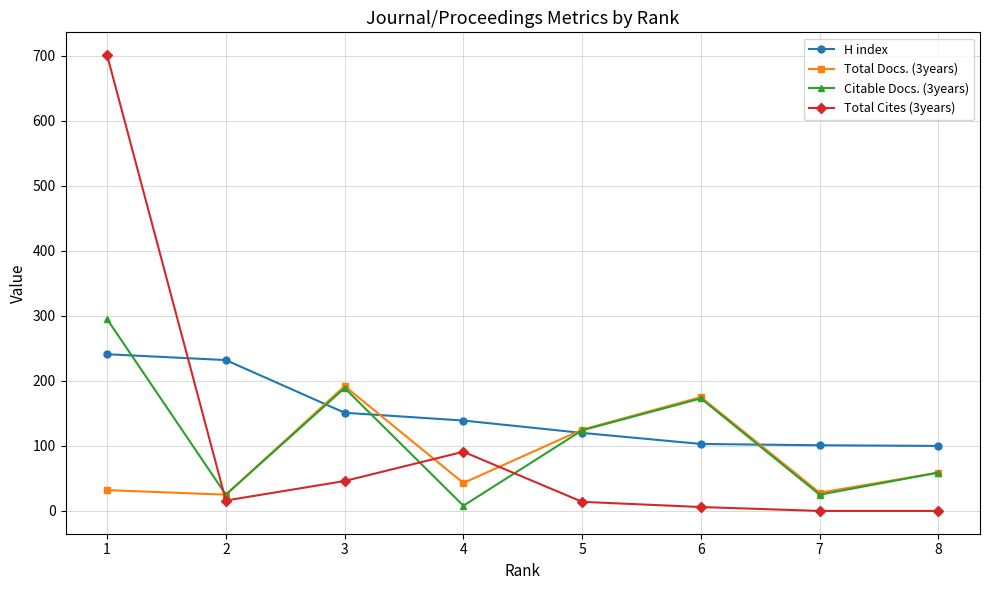

How many times do Total Docs. (3years) and H index cross each other?

4